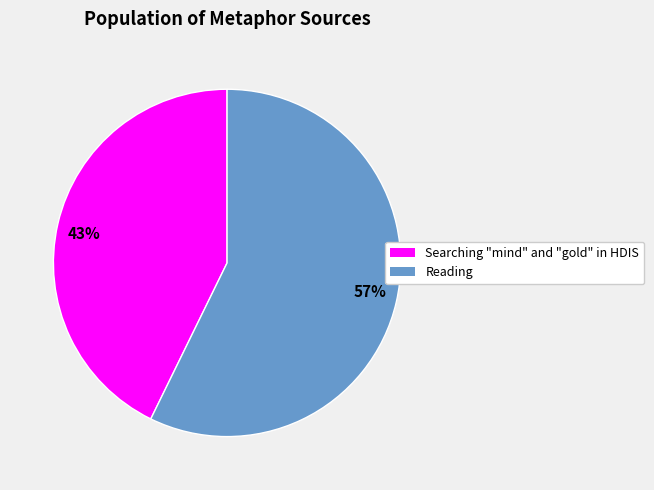

What is the largest slice in the pie chart?

57%